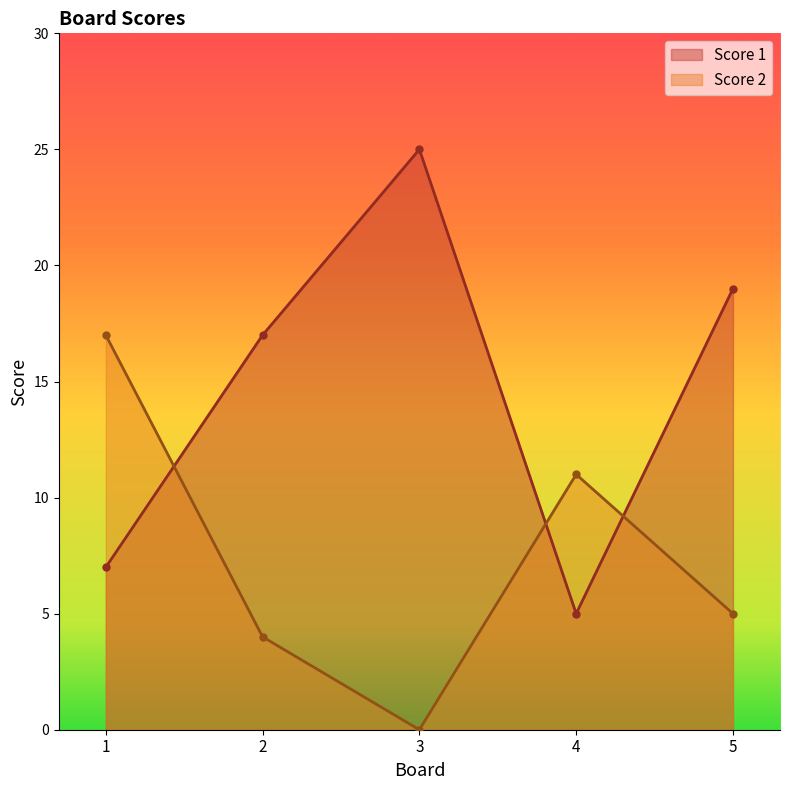

How many lines are shown in the chart?

2